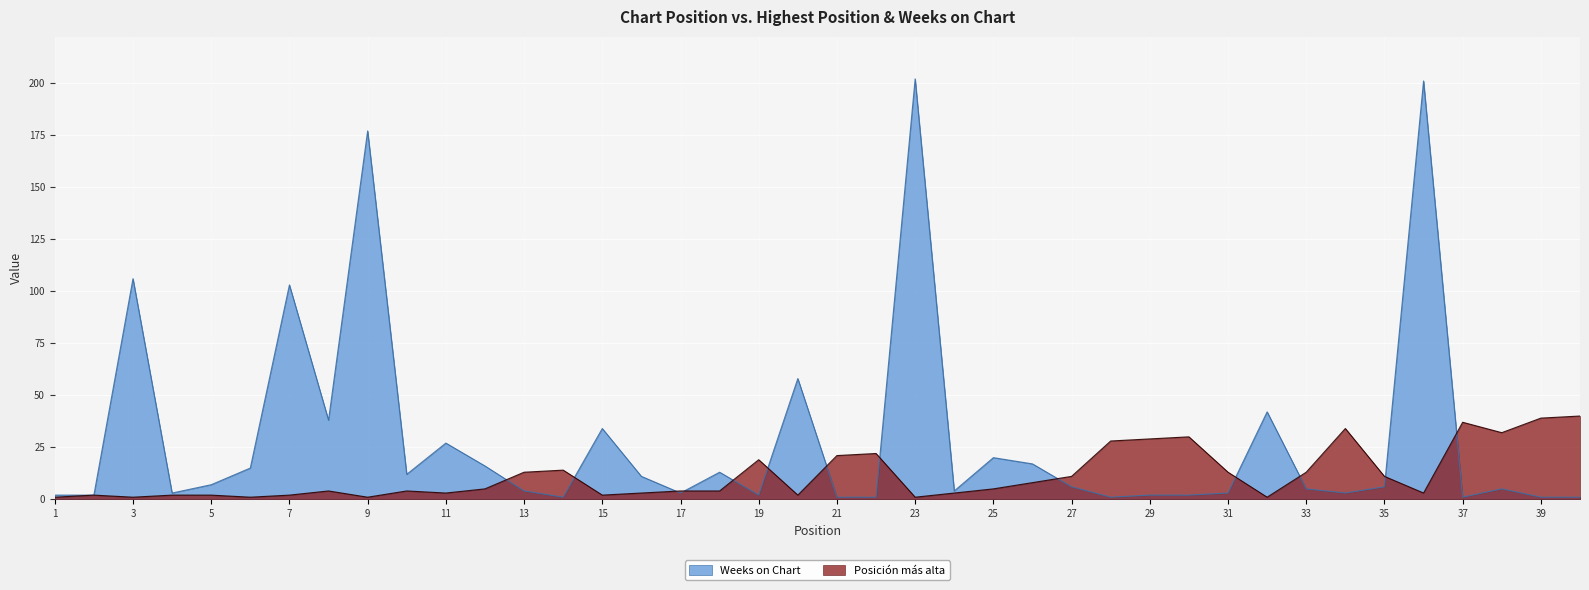

What is the sum of all Posición más alta values?

470